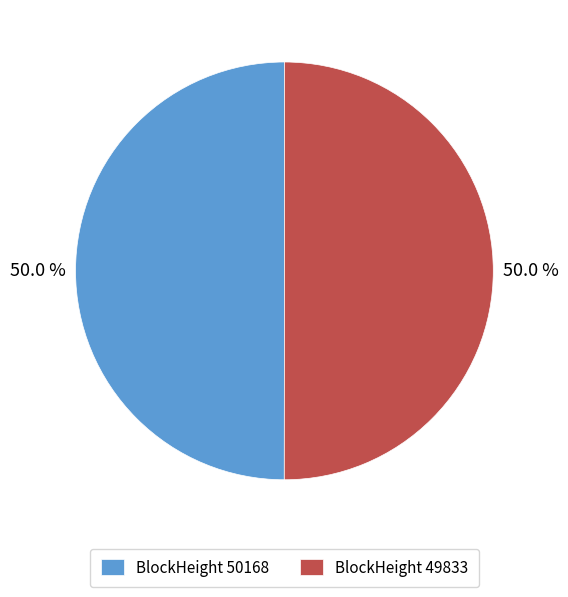

How many slices are in this pie chart?

2